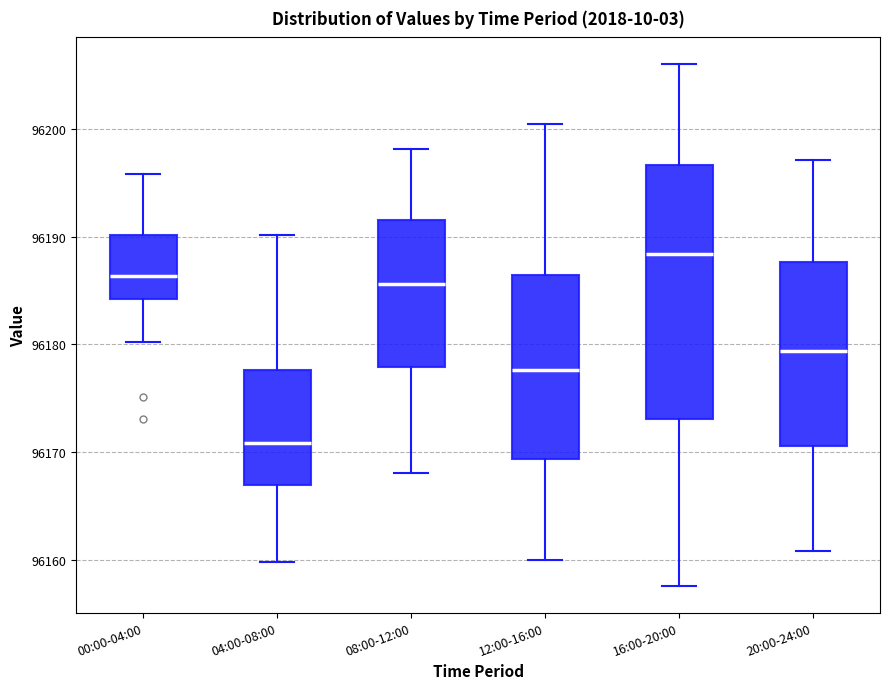

Reading left to right, read every box against the y-axis: the position of its median line, the range the box covers, and the ends of its whiskers. The values are not printed on the chart, so give them approximately, as read against the axis.

00:00-04:00: median 96186, box 96184 to 96190, whiskers 96180 to 96196
04:00-08:00: median 96171, box 96167 to 96178, whiskers 96160 to 96190
08:00-12:00: median 96186, box 96178 to 96192, whiskers 96168 to 96198
12:00-16:00: median 96178, box 96169 to 96186, whiskers 96160 to 96201
16:00-20:00: median 96188, box 96173 to 96197, whiskers 96158 to 96206
20:00-24:00: median 96179, box 96171 to 96188, whiskers 96161 to 96197